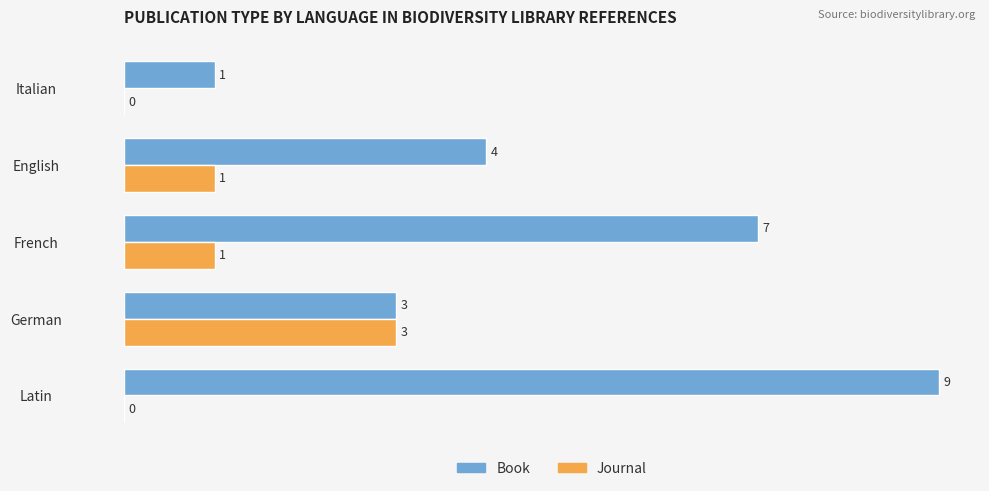

What is the sum of all Journal values?

5